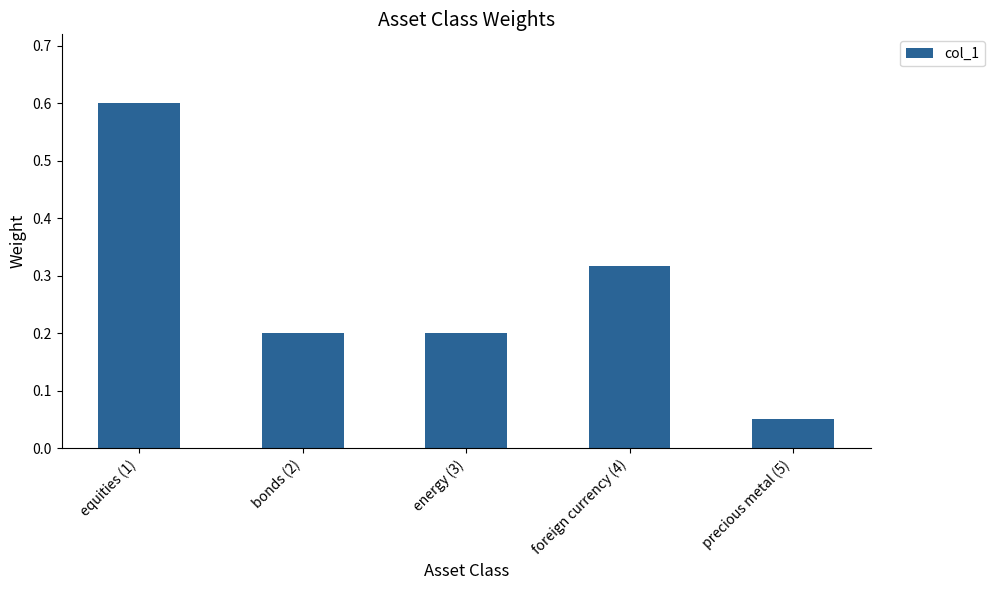

Does the chart contain any negative values?

No